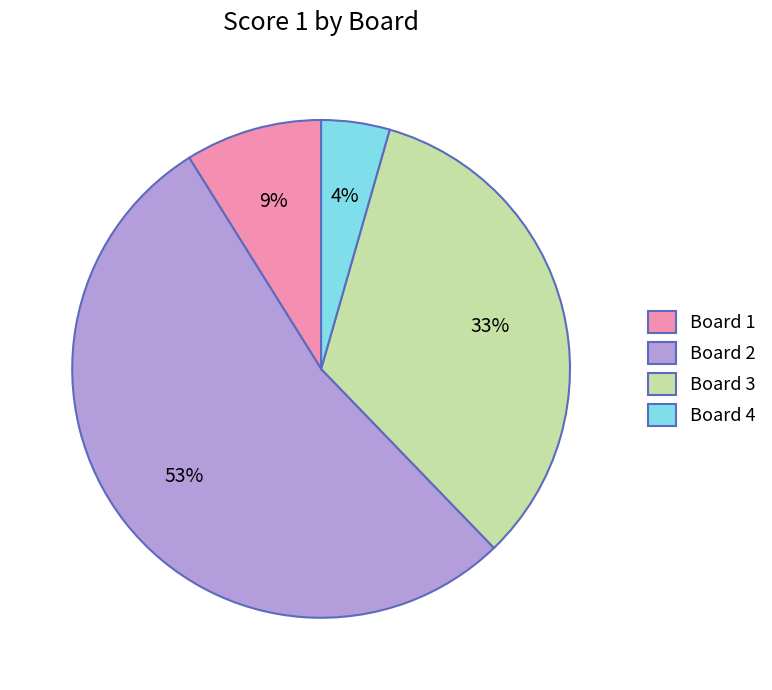

True or false: Board 2 accounts for 64% of the total.

False